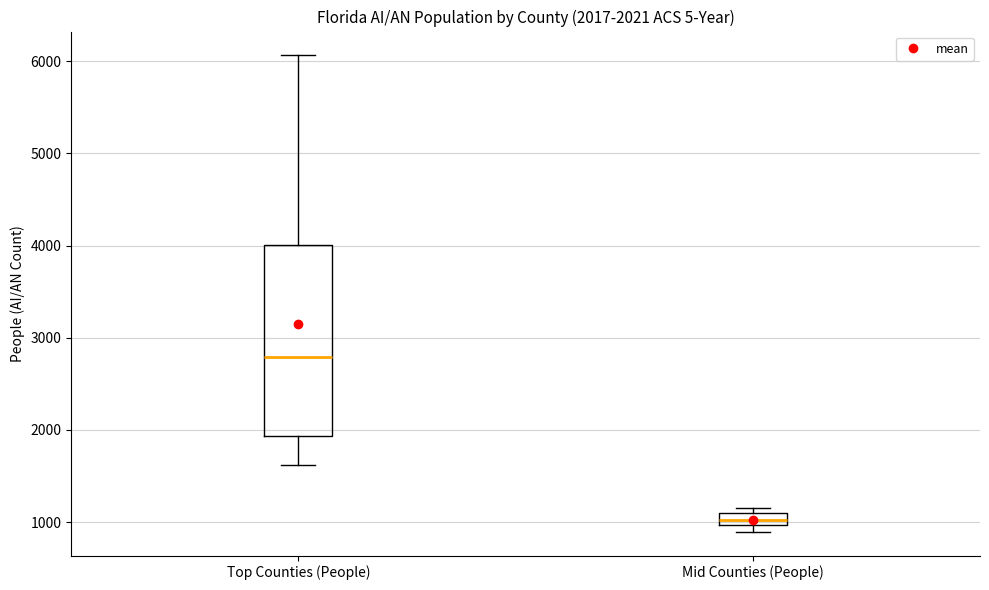

Which box's median line is the highest?

Top Counties (People)